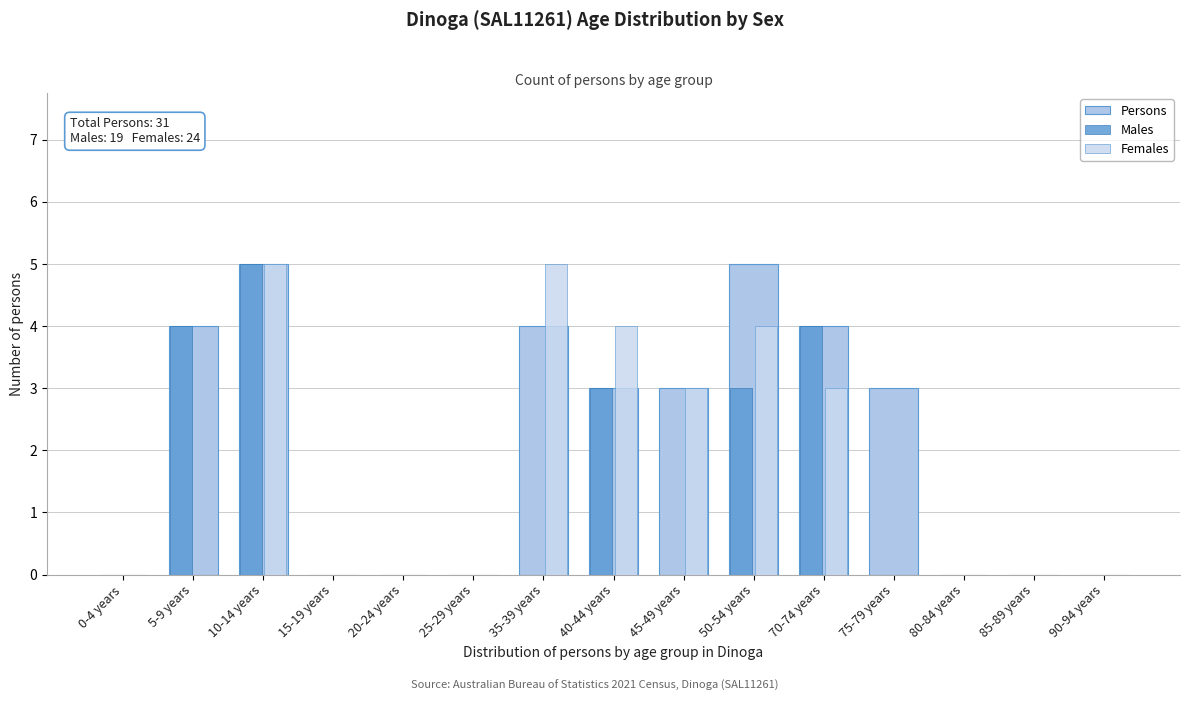

Count the number of data series in this chart.

3